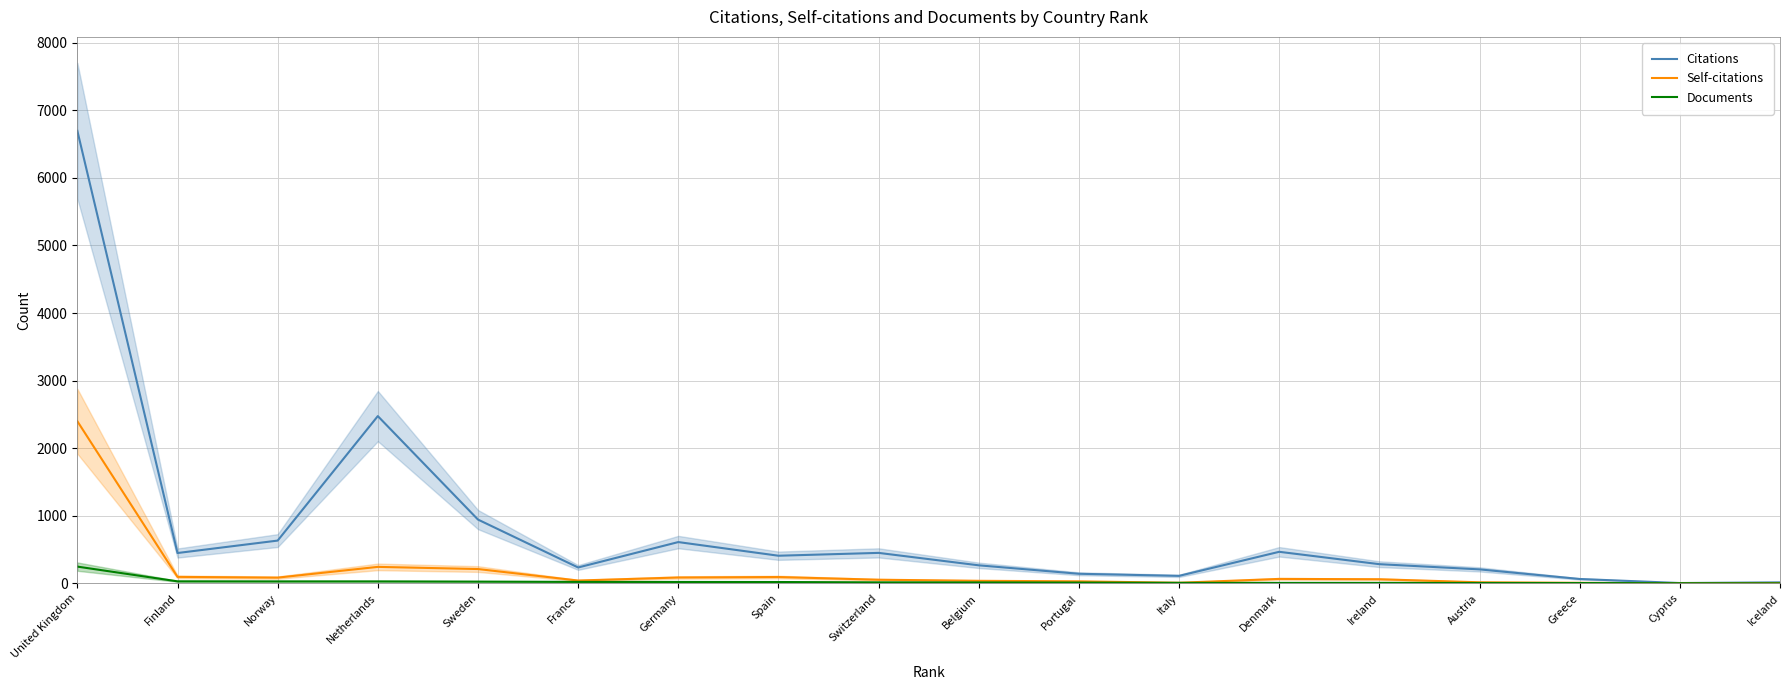

Which category has the highest value in the Citations series?

United Kingdom